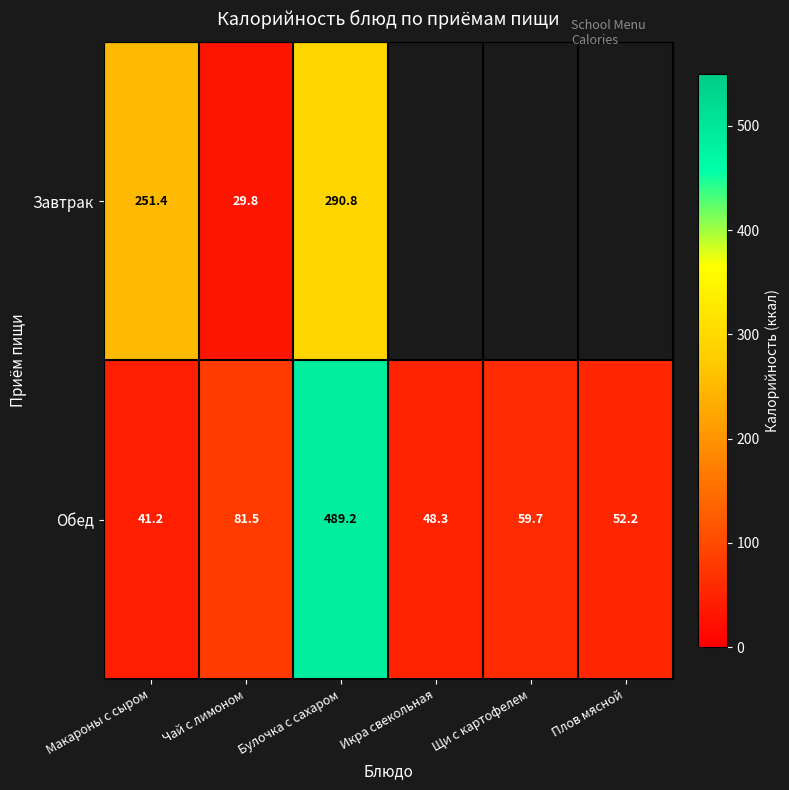

Is the value of Завтрак at Макароны с сыром greater than the value of Обед at Макароны с сыром?

Yes